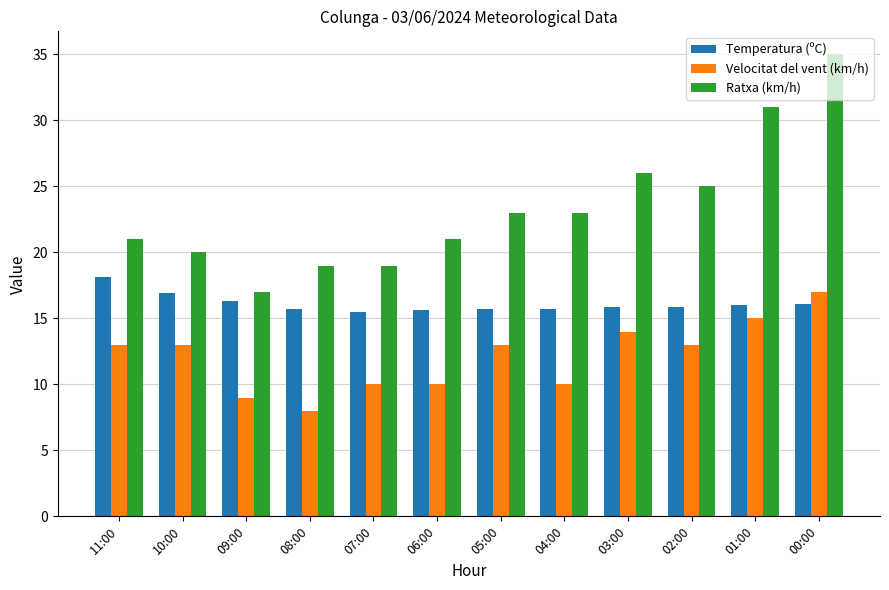

The Velocitat del vent (km/h) series shows 12.4 at 08:00. True or false?

False